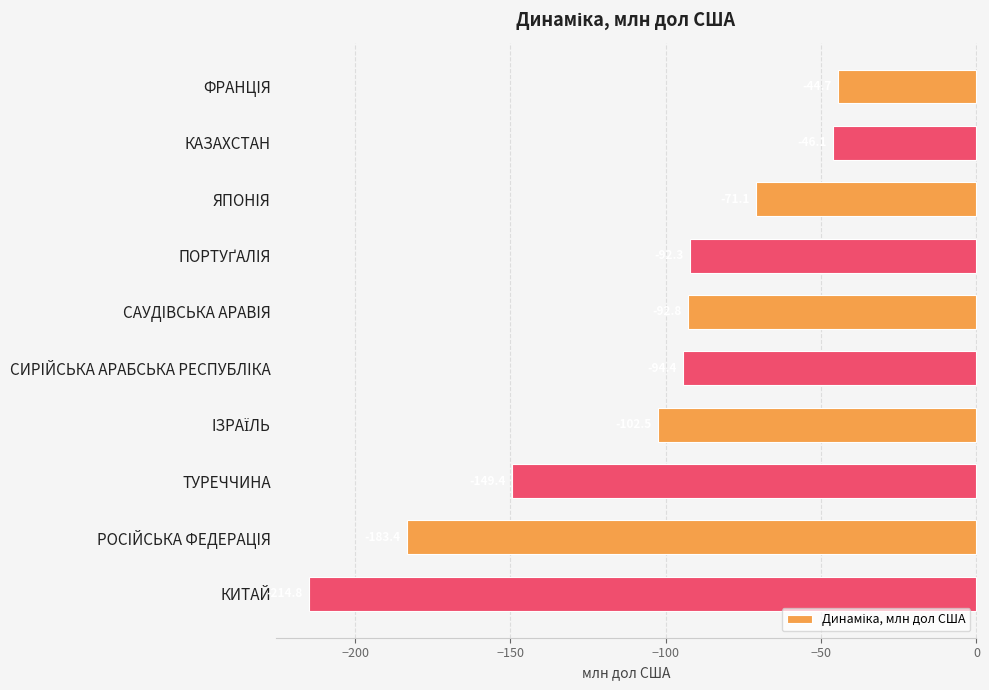

The chart shows a value of -94.4 at СИРIЙСЬКА АРАБСЬКА РЕСПУБЛIКА. True or false?

True